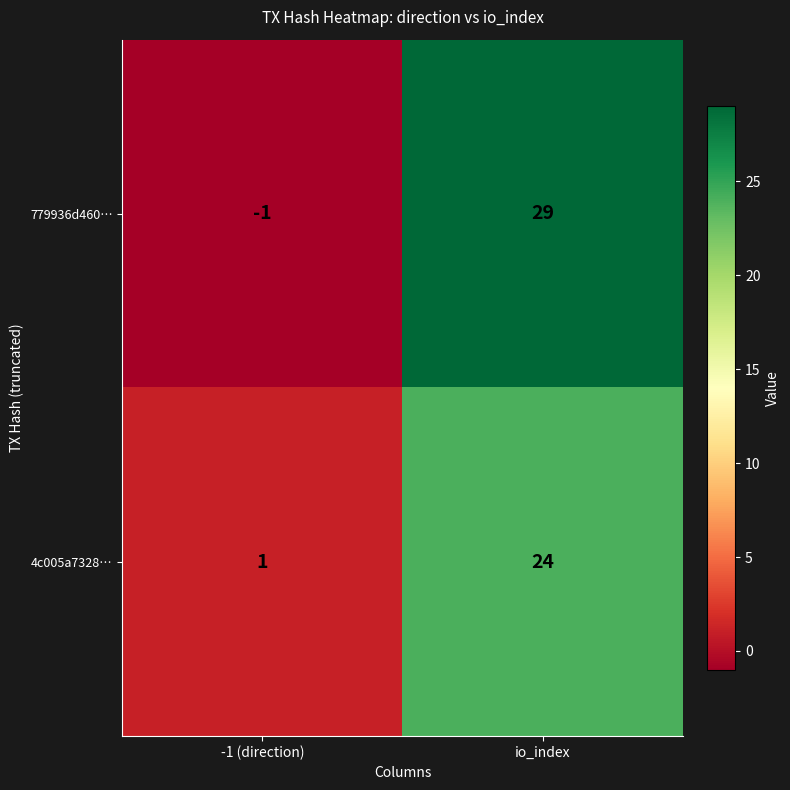

The value of 779936d460… at -1 (direction) is -1. True or false?

True